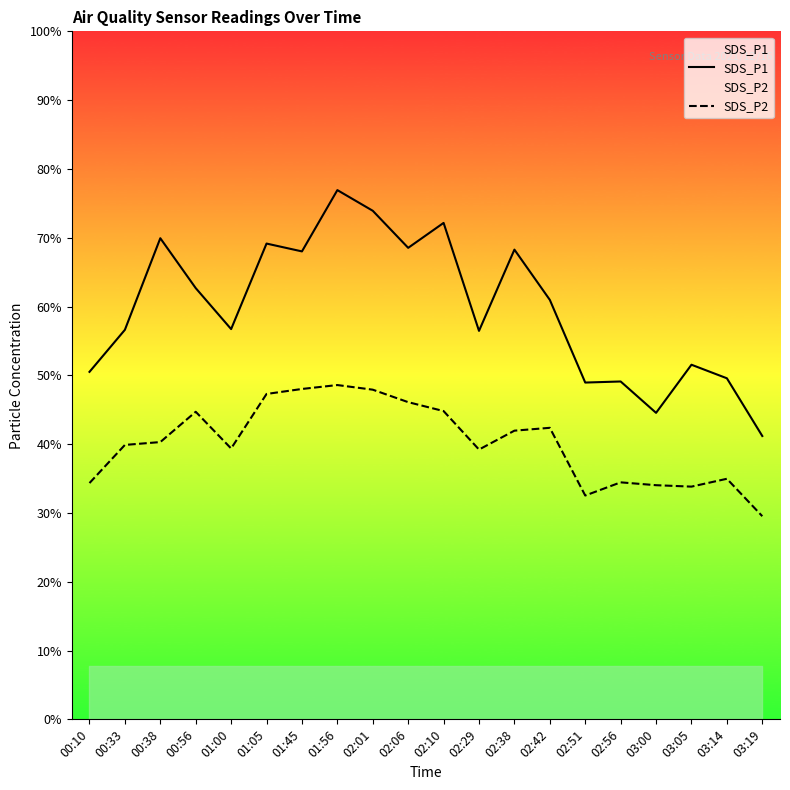

Reading left to right, extract all data points from this chart.

SDS_P1: 00:10=9.8	00:33=10.9	00:38=13.5	00:56=12.1	01:00=10.9	01:05=13.3	01:45=13.1	01:56=14.8	02:01=14.3	02:06=13.2	02:10=13.9	02:29=10.9	02:38=13.2	02:42=11.8	02:51=9.4	02:56=9.5	03:00=8.6	03:05=9.9	03:14=9.6	03:19=8.0
SDS_P2: 00:10=6.6	00:33=7.7	00:38=7.8	00:56=8.6	01:00=7.6	01:05=9.1	01:45=9.3	01:56=9.4	02:01=9.2	02:06=8.9	02:10=8.7	02:29=7.6	02:38=8.1	02:42=8.2	02:51=6.3	02:56=6.7	03:00=6.6	03:05=6.5	03:14=6.8	03:19=5.7